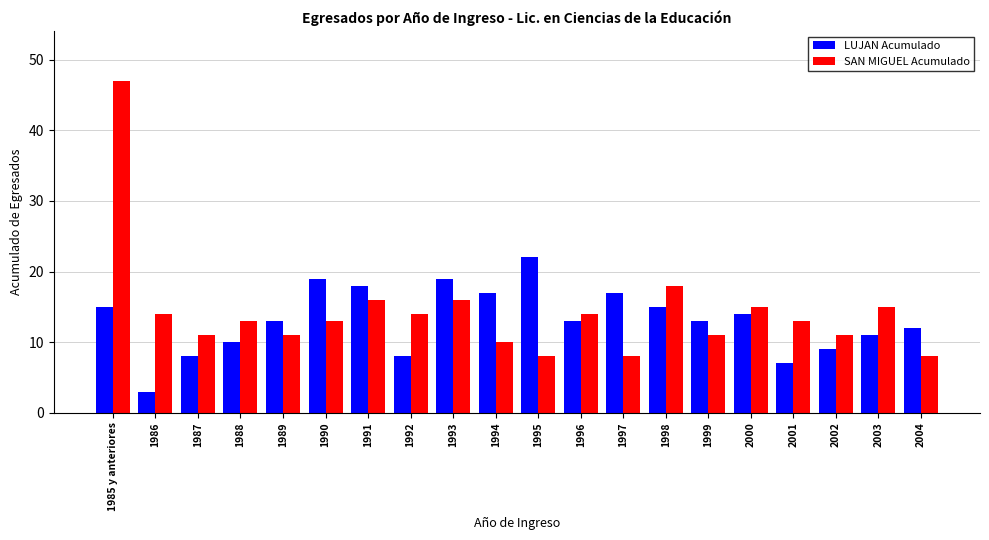

What position from the right is 1995?

10